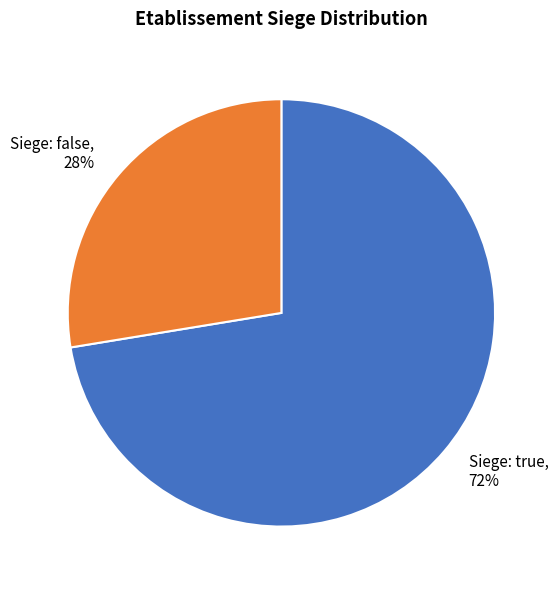

To the nearest percent, what percentage of the pie is Siege: true?

72%